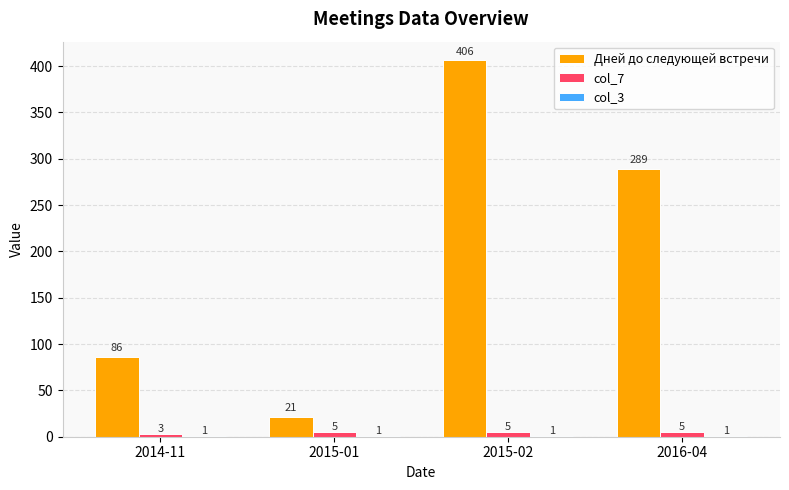

Are the bars grouped side by side (vs. stacked)?

Yes